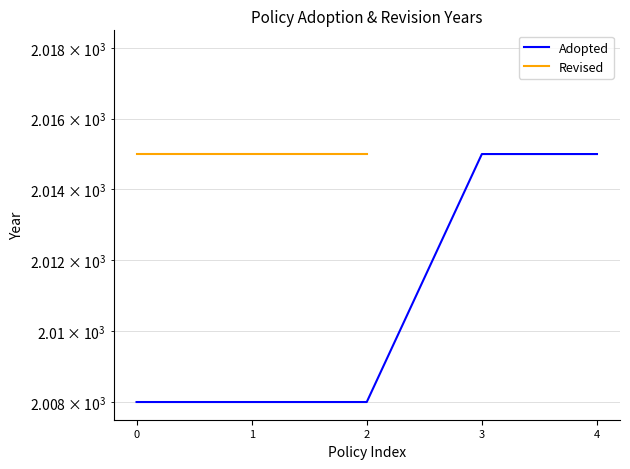

What is the smallest value displayed?

2008.0